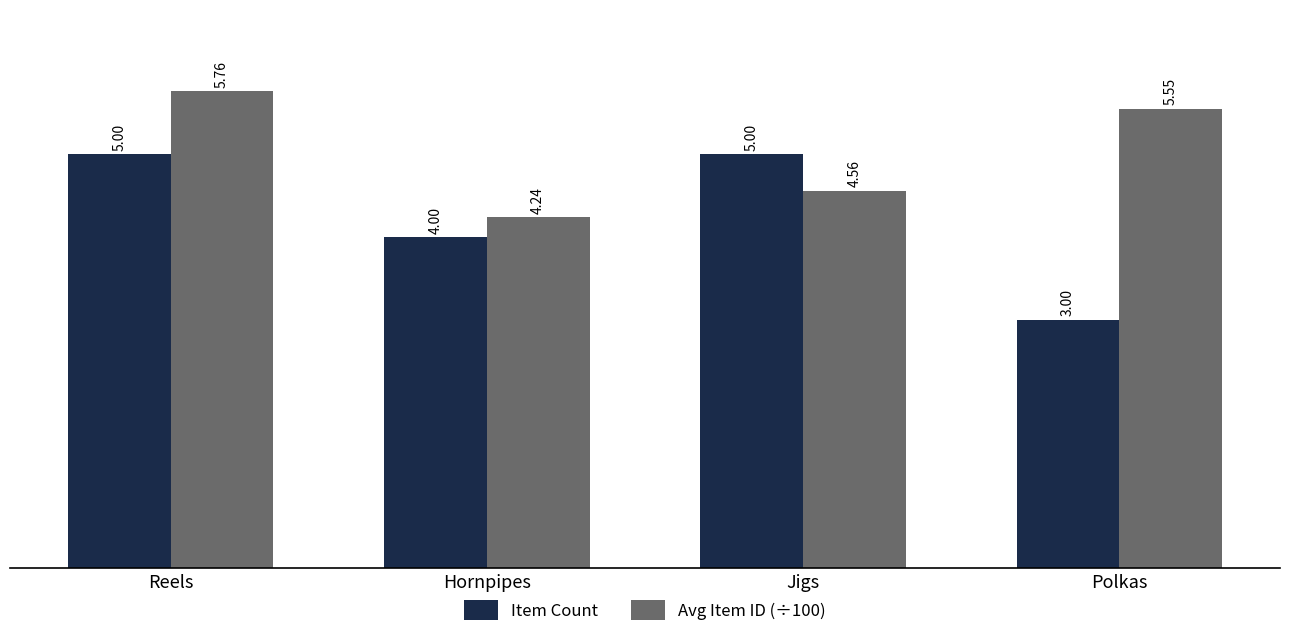

What position from the left is Hornpipes?

2